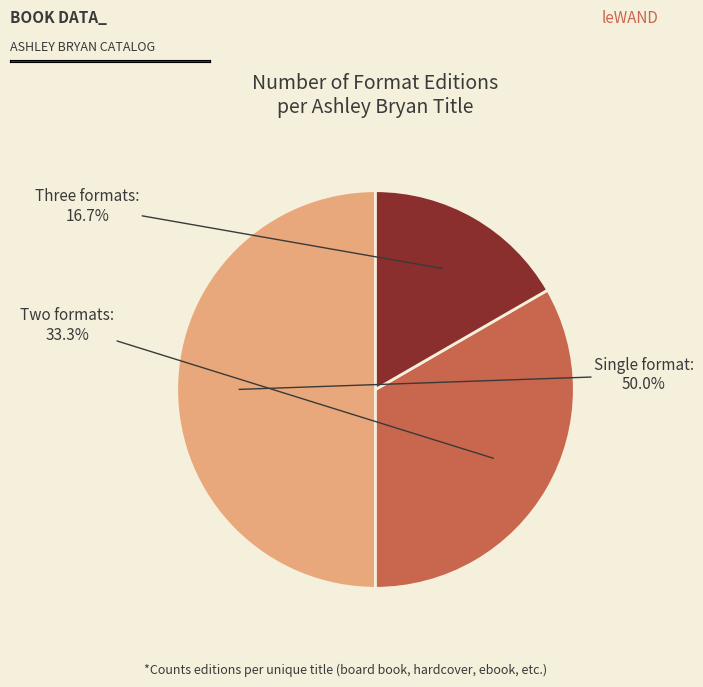

Count the number of slices in the pie.

3